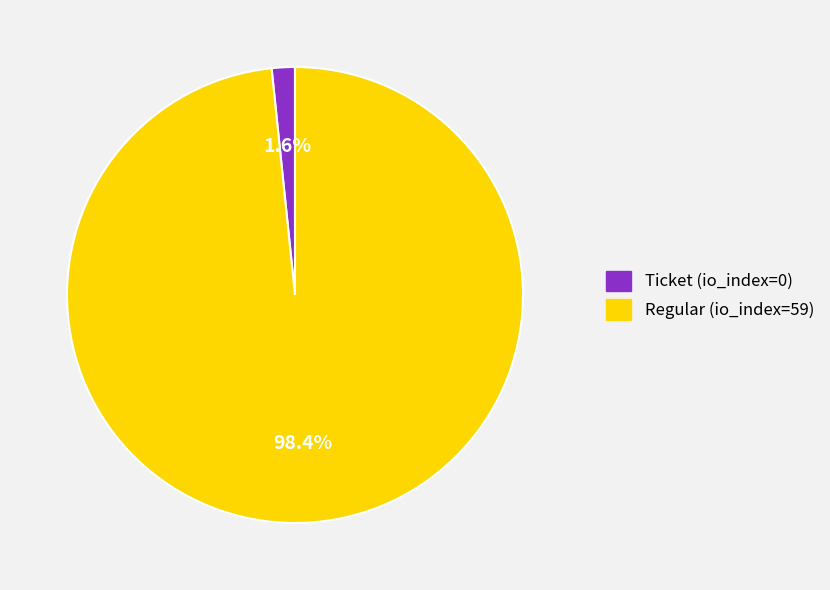

The Regular (io_index=59) slice represents 89% of the pie. True or false?

False